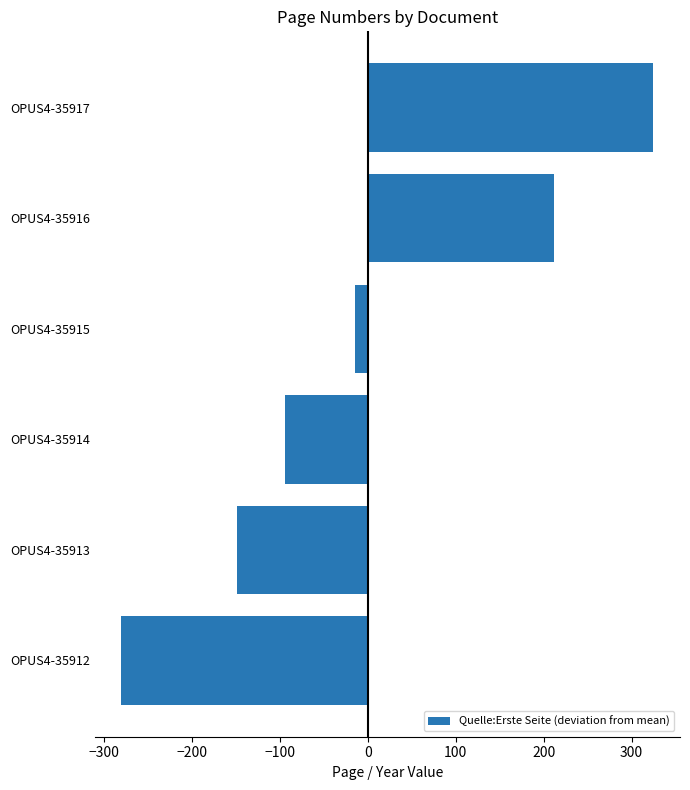

Which label corresponds to the largest value in the chart?

OPUS4-35917